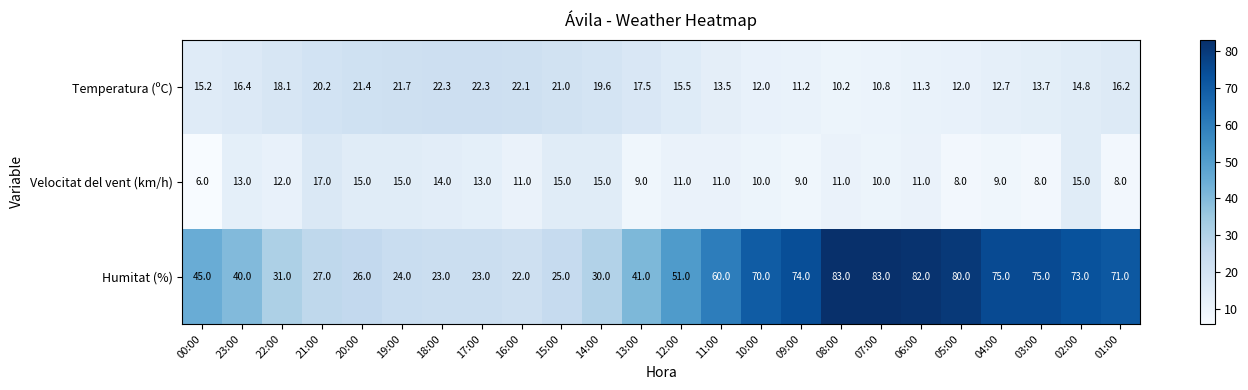

The value of Velocitat del vent (km/h) at 21:00 is 8.4. True or false?

False